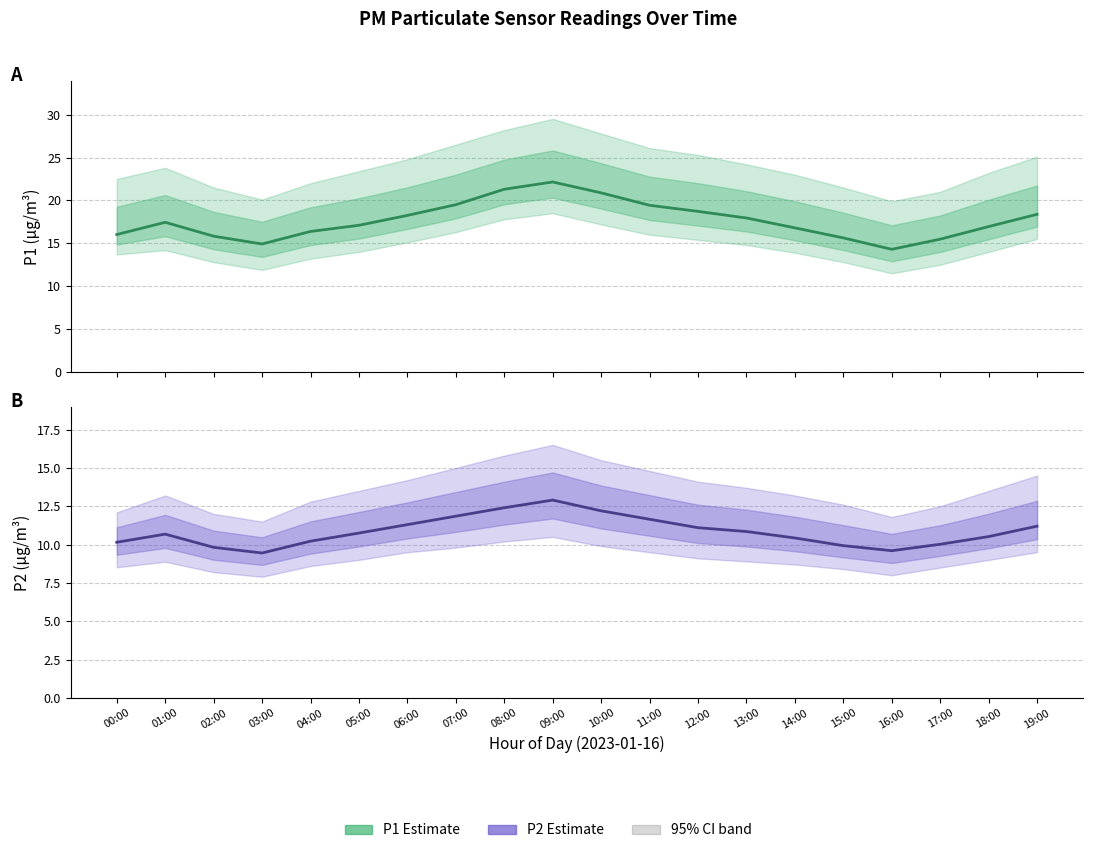

How many categories are shown in the chart?

20